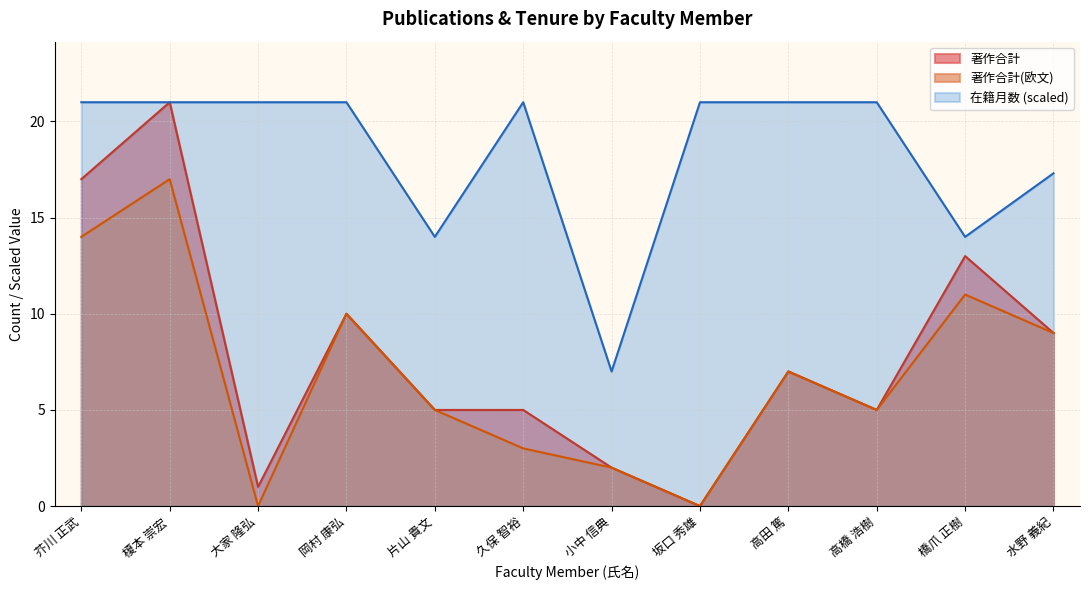

What is the label of the 1st point from the left?

芥川 正武